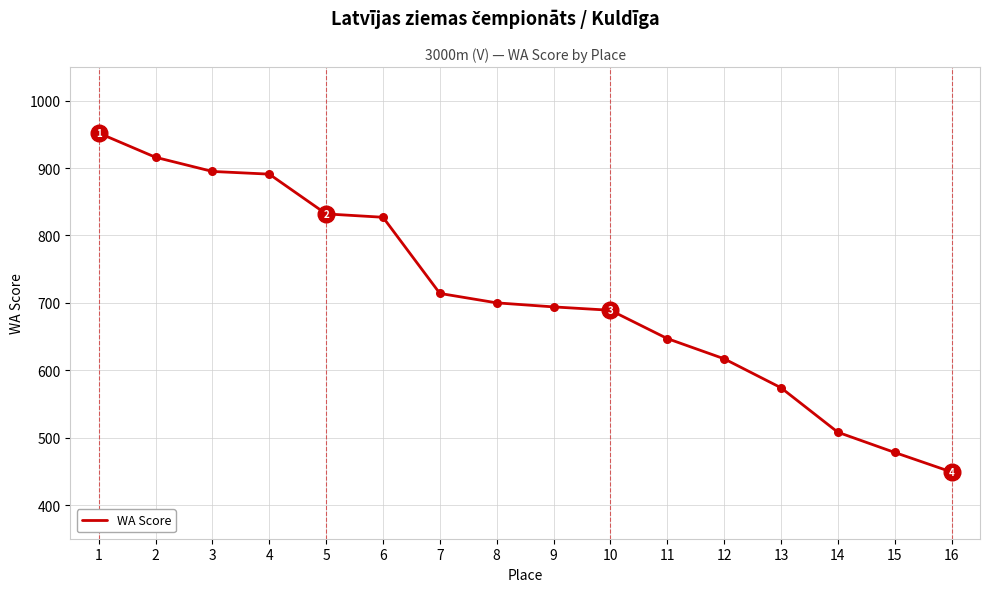

Between 10 and 1, which is larger?

1